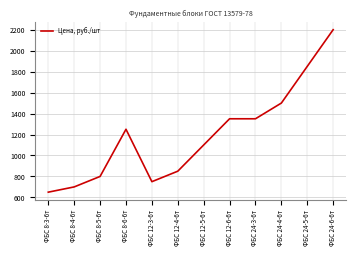

Reading left to right, extract all data points from this chart.

650	700	800	1250	750	850	1100	1350	1350	1500	1850	2200